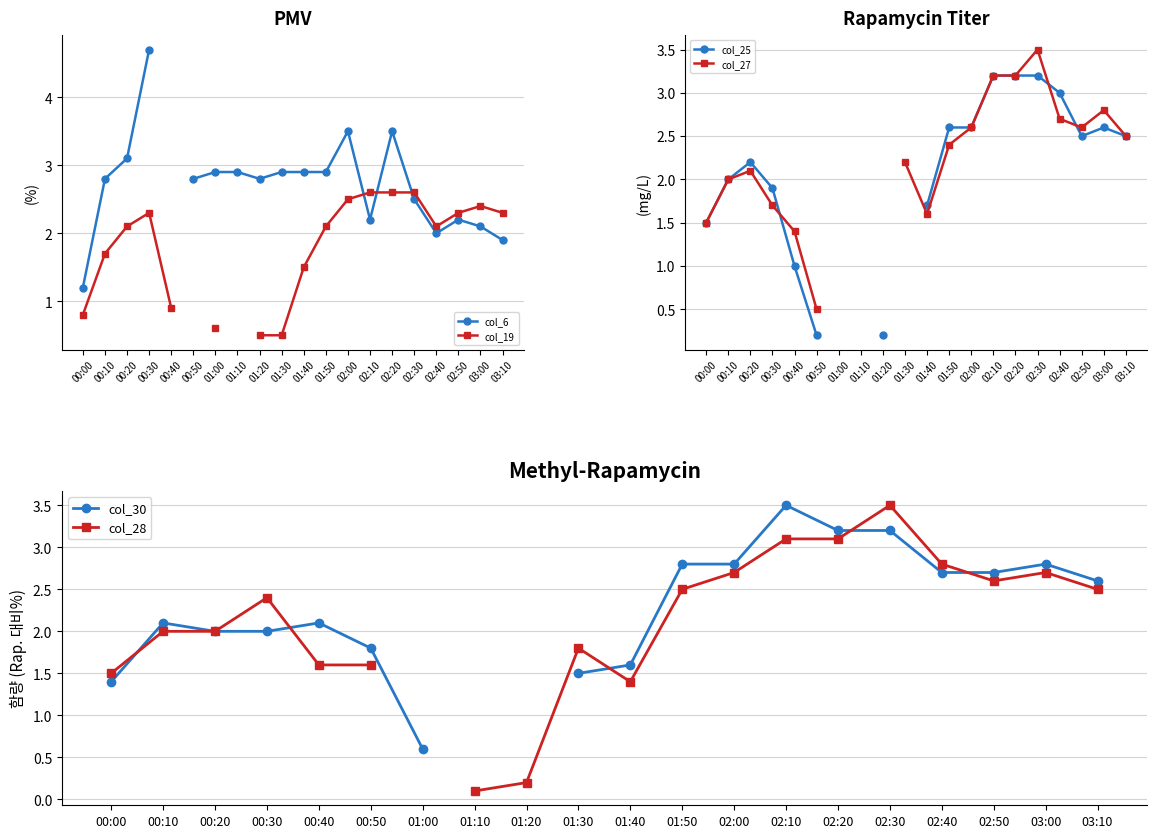

Between 00:10 and 02:30, which series saw the biggest shift?

col_27